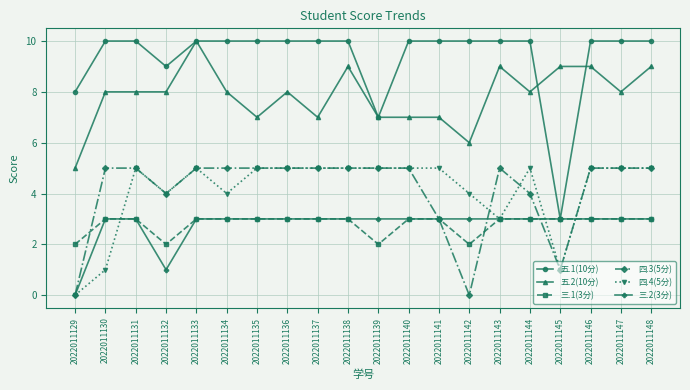

True or false: 五.1(10分) has a value of 10 at 2022011140.

True